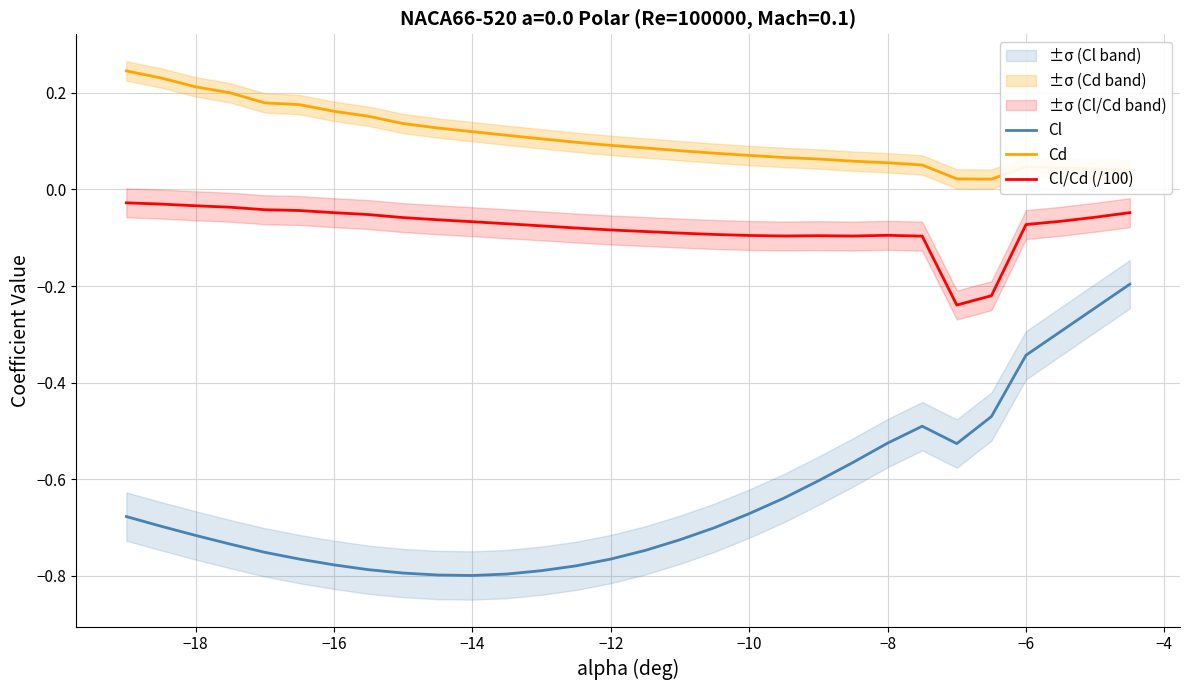

True or false: Cl/Cd (/100) and Cl intersect in this chart.

False